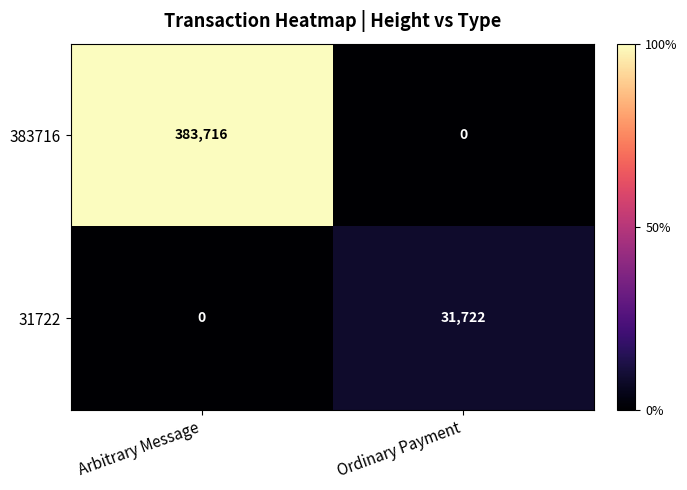

Rank the series by their maximum value, from lowest to highest.

31722, 383716